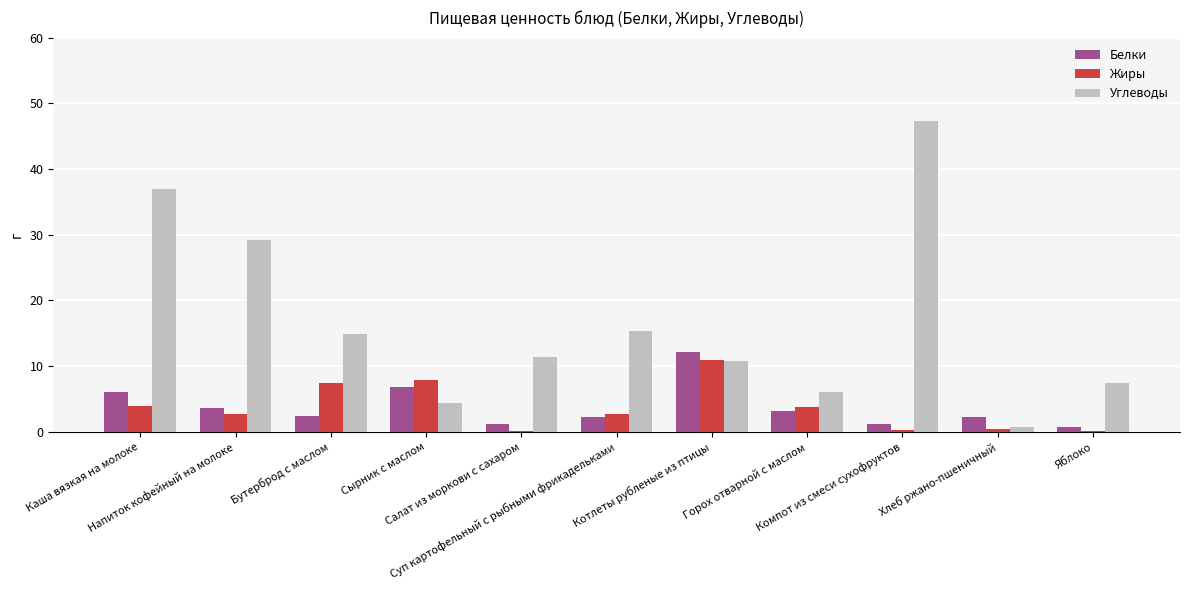

The value of Углеводы at Котлеты рубленые из птицы is 16.9. True or false?

False